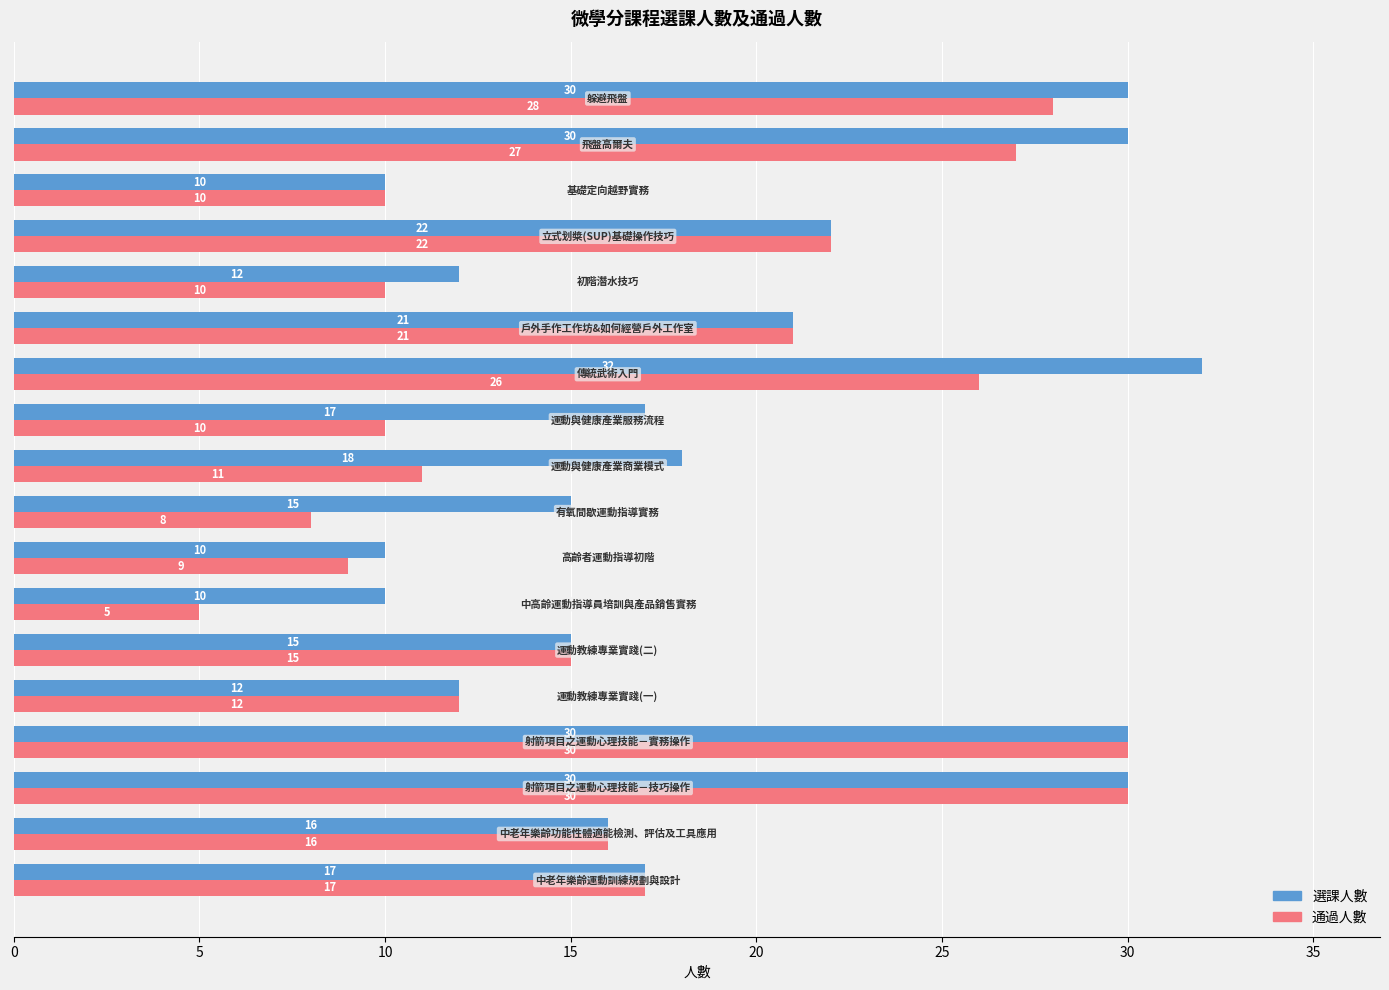

At how many categories does at least one series exceed 13?

13